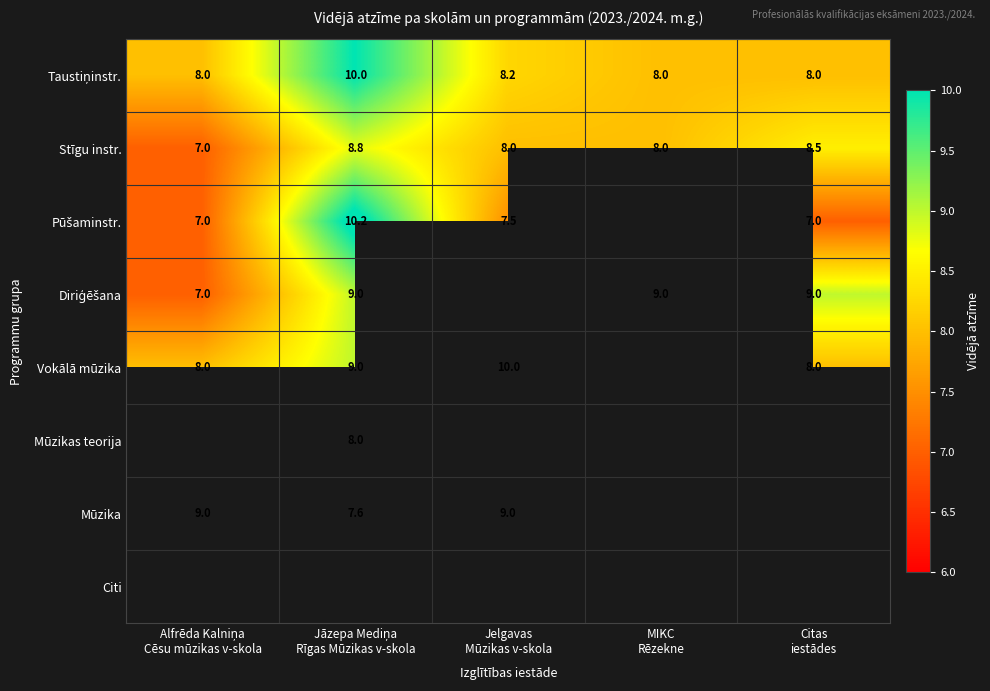

How many values in the Taustiņinstr. series exceed 8?

2